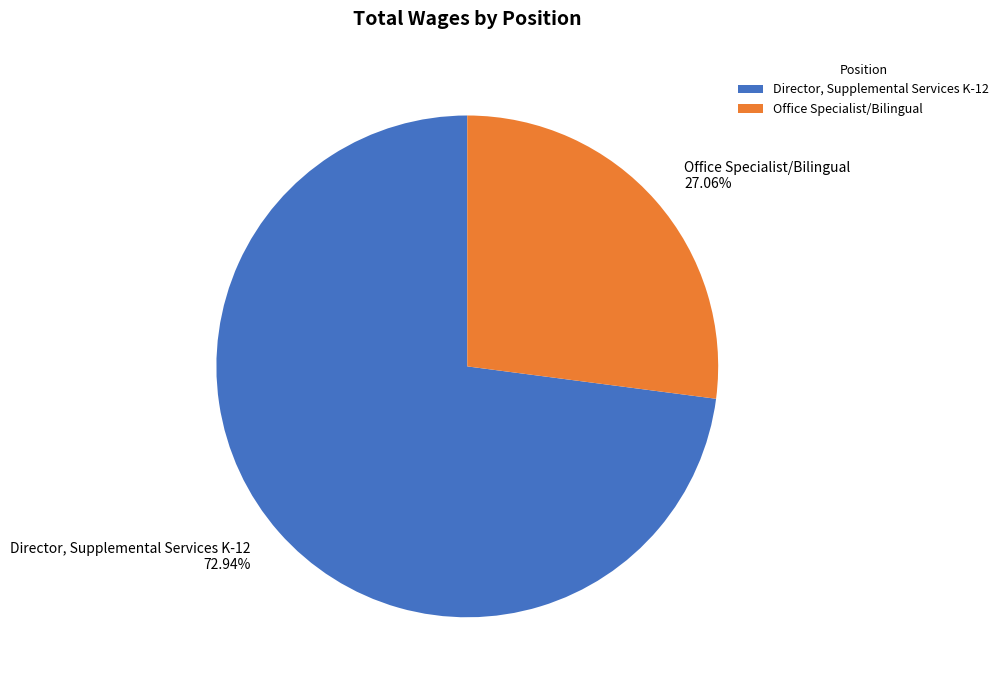

How many segments does this pie chart have?

2